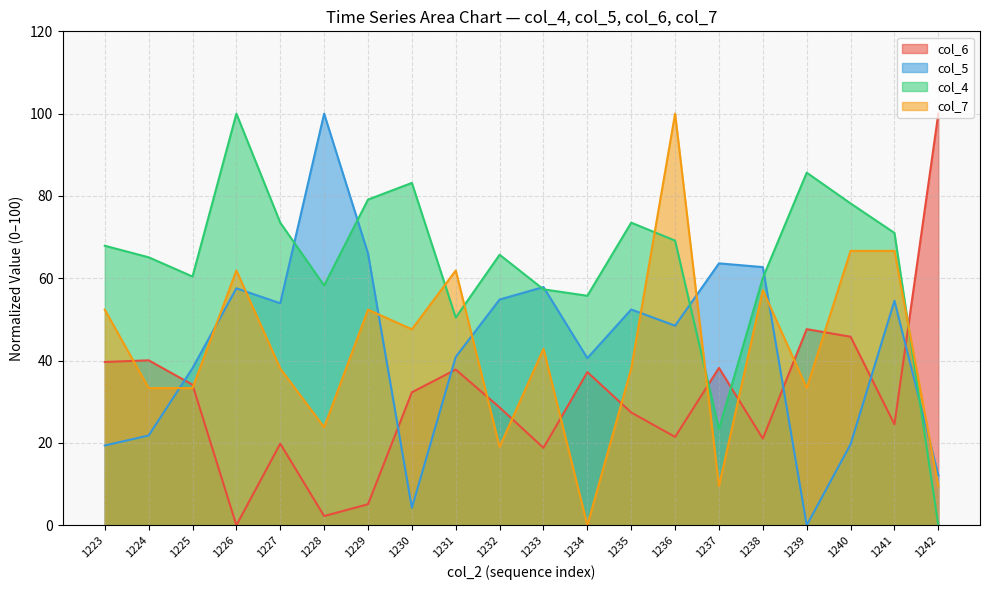

Does the chart have visible grid lines?

Yes